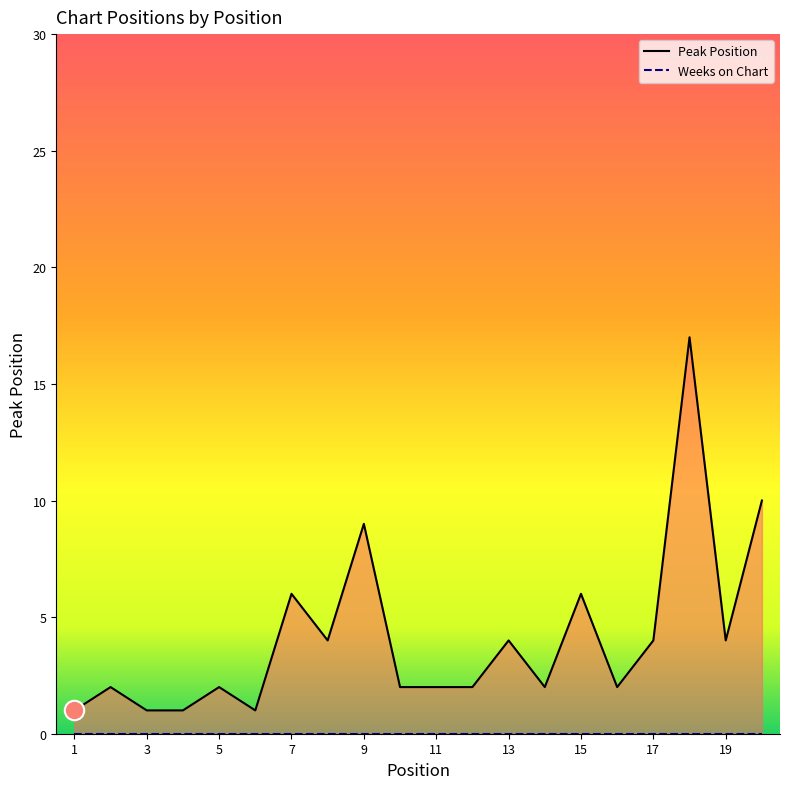

At which category does the data reach its first local valley?

6